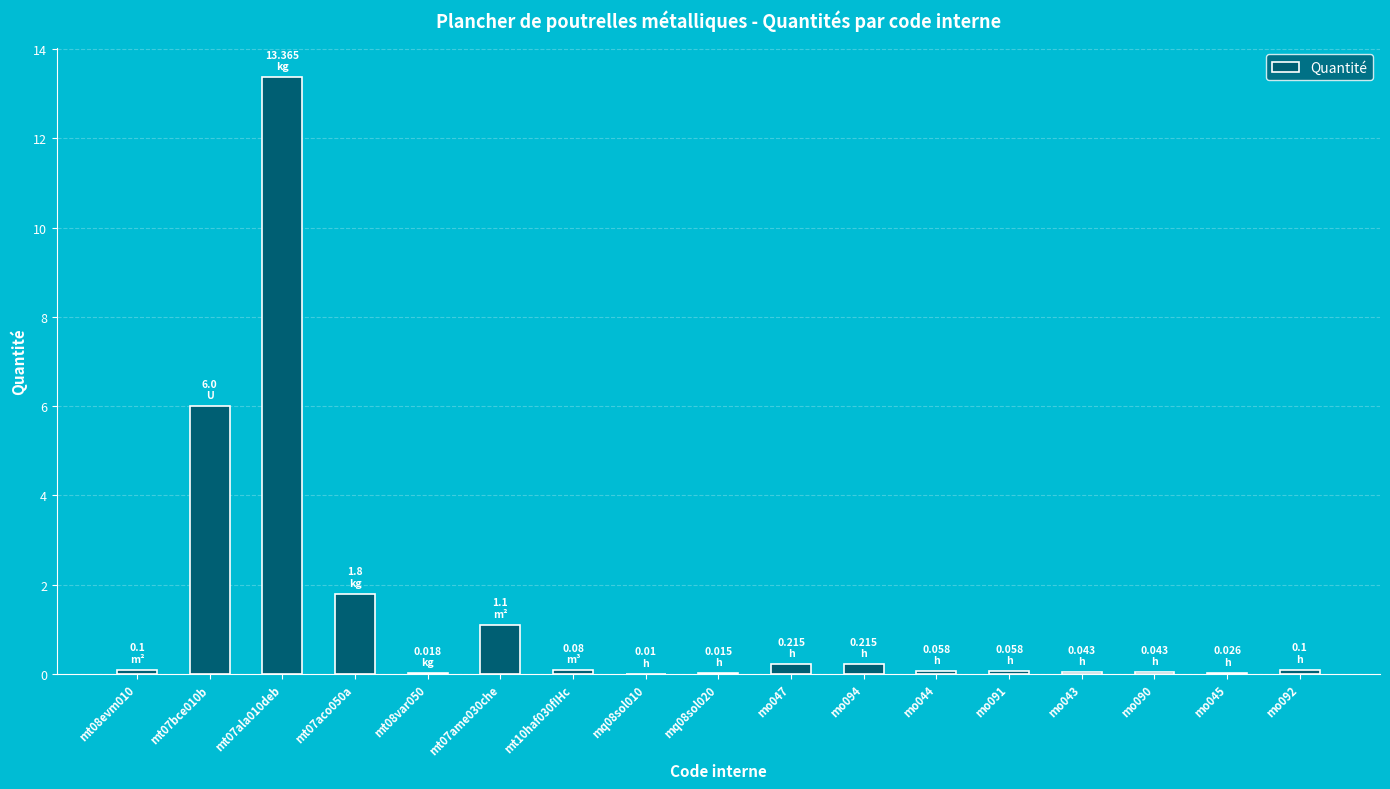

At which label is the value closest to 6?

mt07bce010b